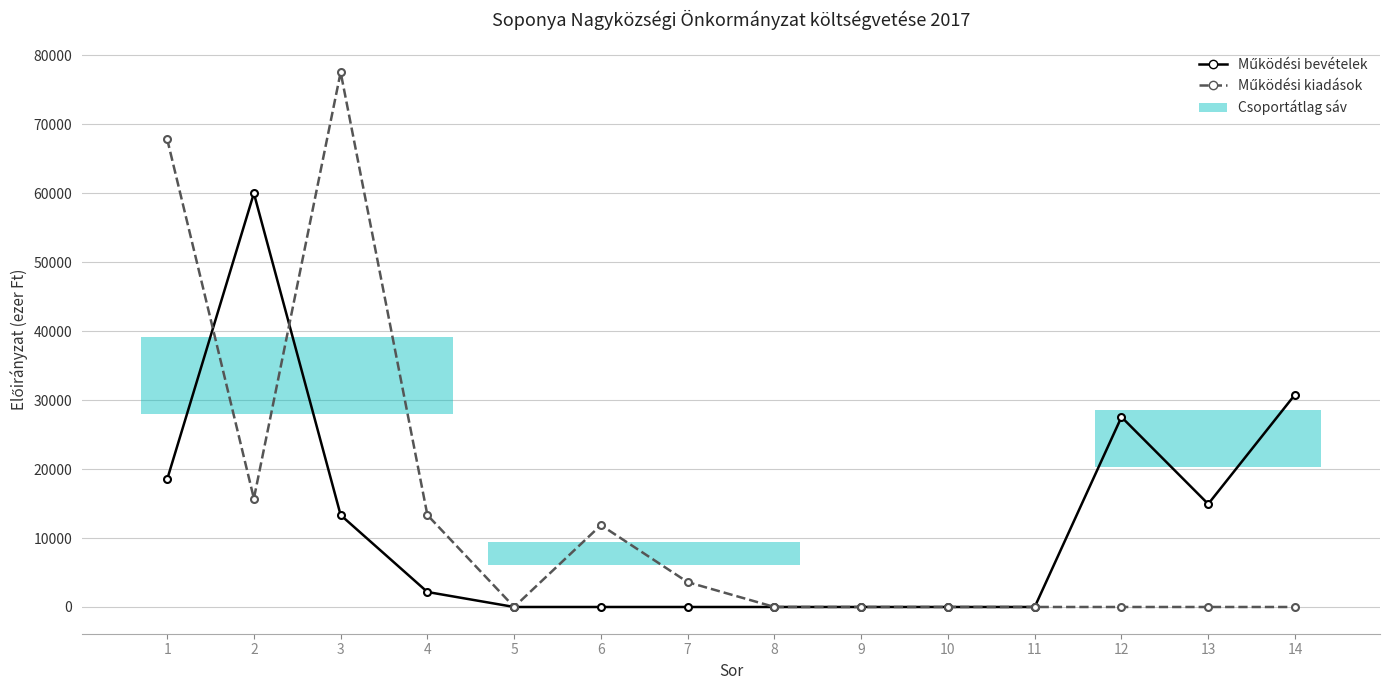

Reading right to left, transcribe all the data shown in this chart.

Működési bevételek: 30794	14934	27550	0	0	0	0	0	0	0	2175	13331	59989	18492
Működési kiadások: 0	0	0	0	0	0	0	3600	11870	0	13331	77543	15730	67872